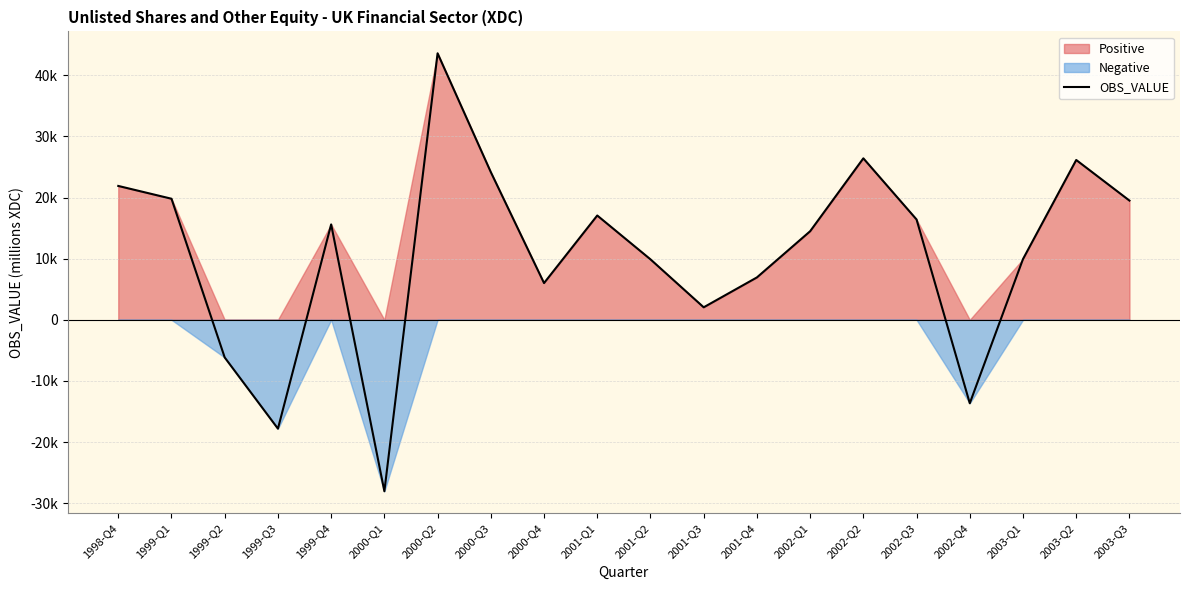

How many data points does each series have?

20